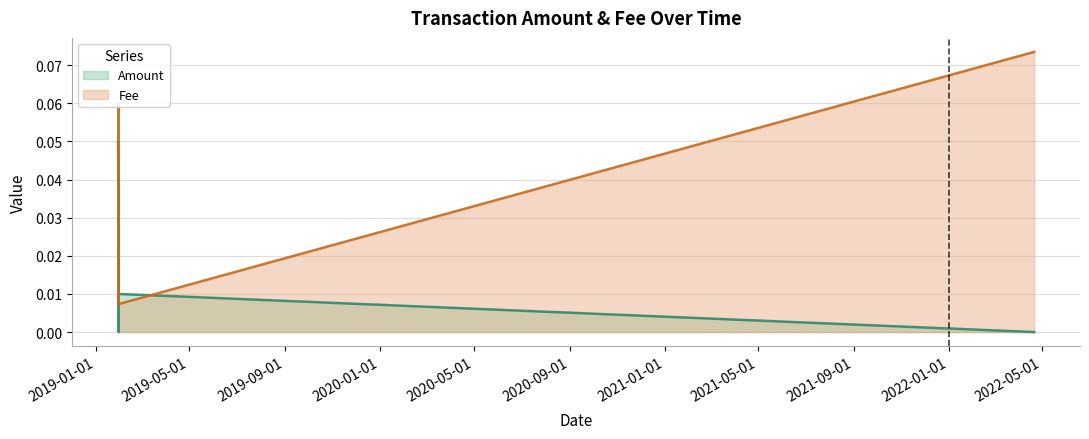

Does the chart have visible grid lines?

Yes